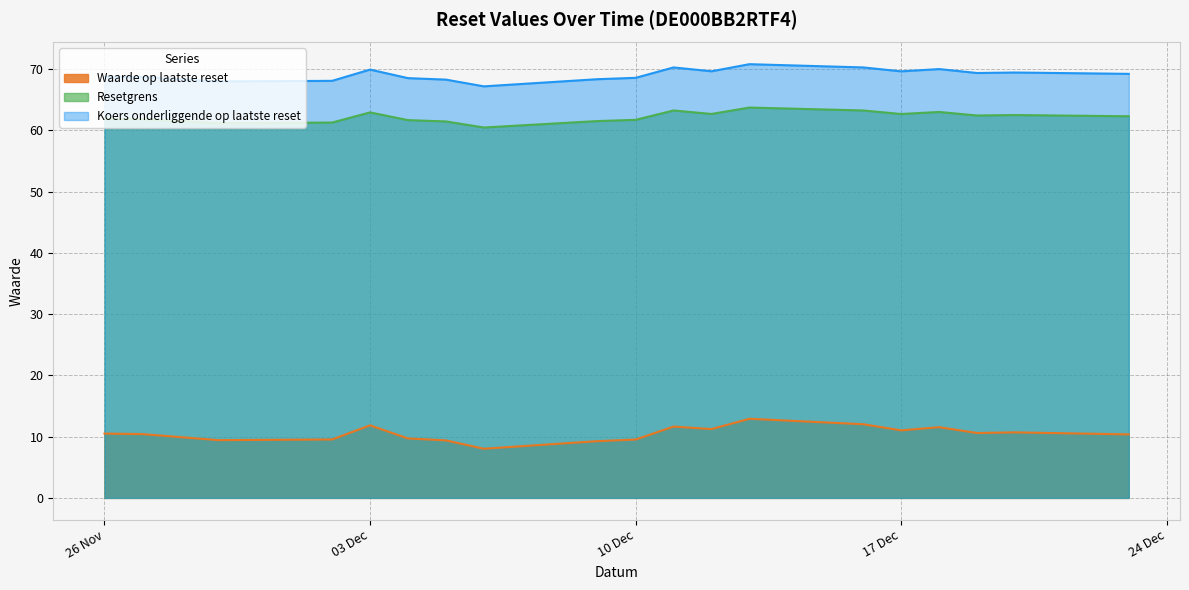

The Koers onderliggende op laatste reset series shows 69.9 at 03 Dec. True or false?

True